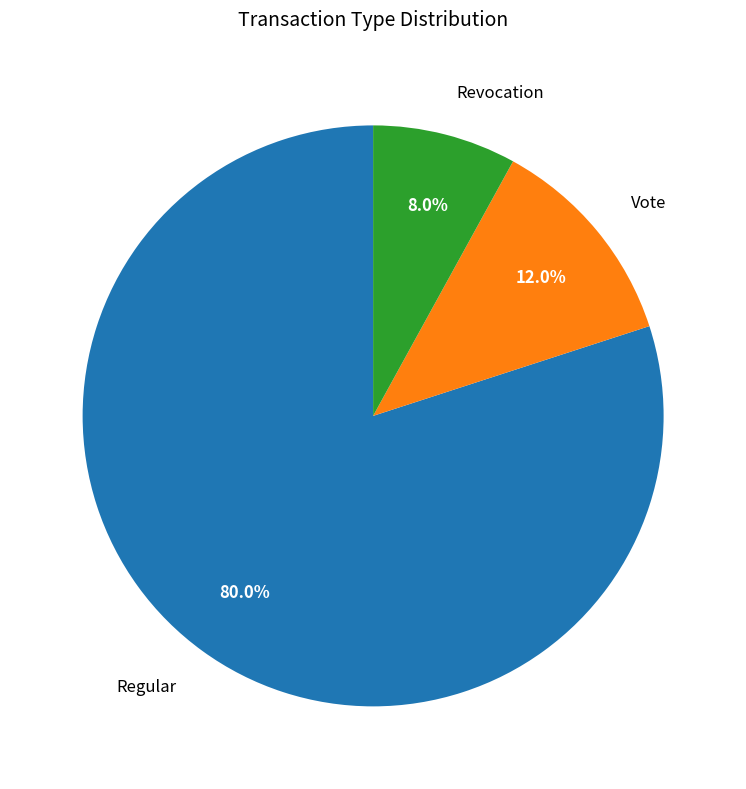

What is the smallest slice in the pie chart?

Revocation